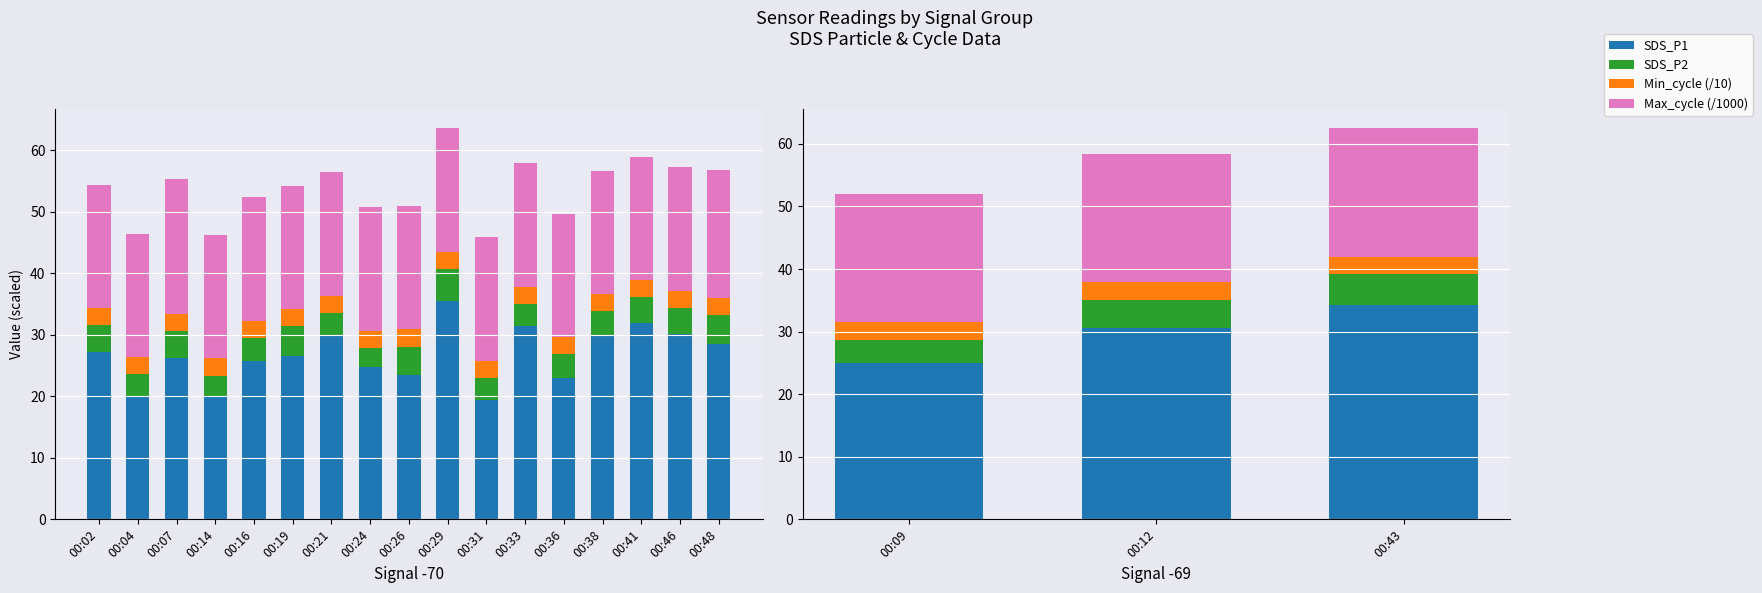

Does the chart contain stacked bars?

No